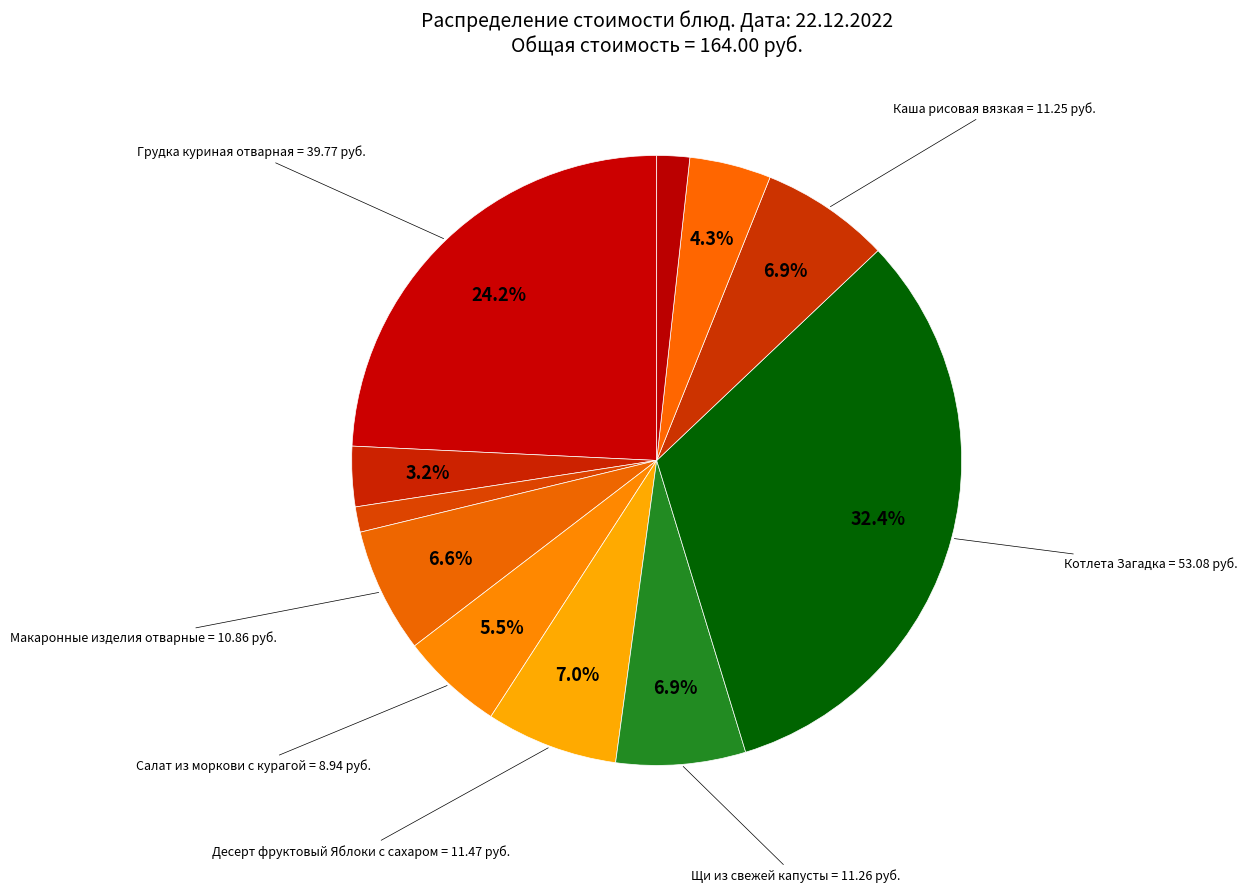

Rank the categories by value from highest to lowest.

Котлета Загадка, Грудка куриная отварная, Десерт фруктовый Яблоки с сахаром, Щи из свежей капусты, Каша рисовая вязкая, Макаронные изделия отварные, Салат из моркови с курагой, Напиток лимонный, Чай с сахаром и лимоном, Батон школьный (обед), Батон школьный (завтрак)